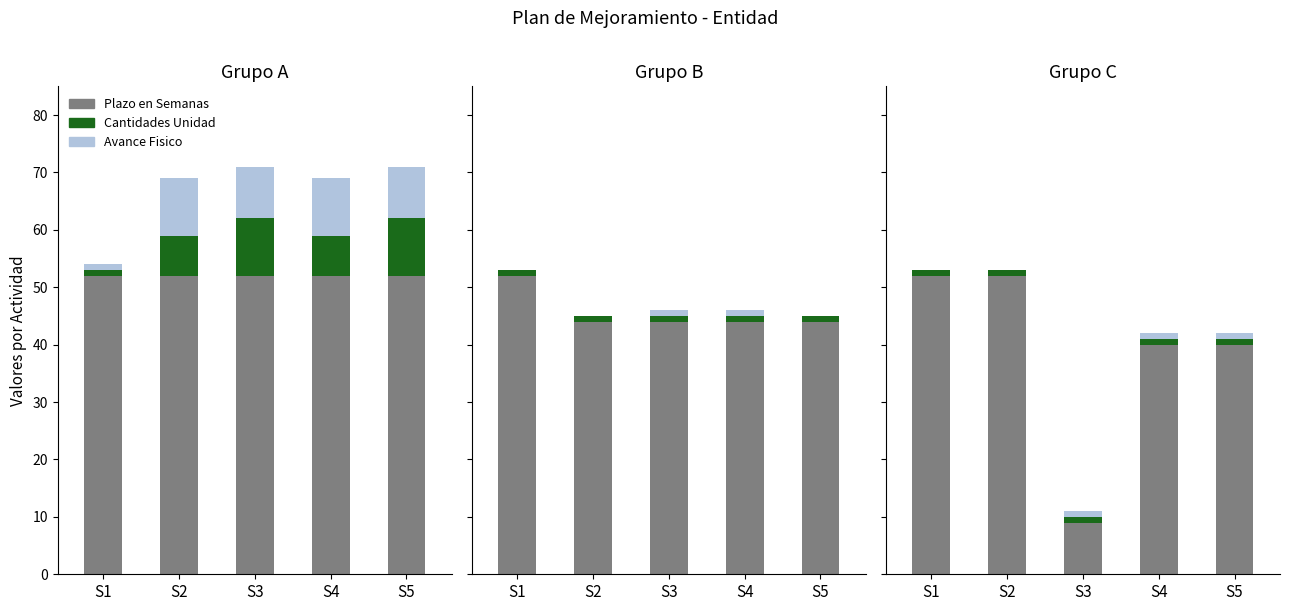

What is the value of the Plazo en Semanas bar at the 5th from the left?

40